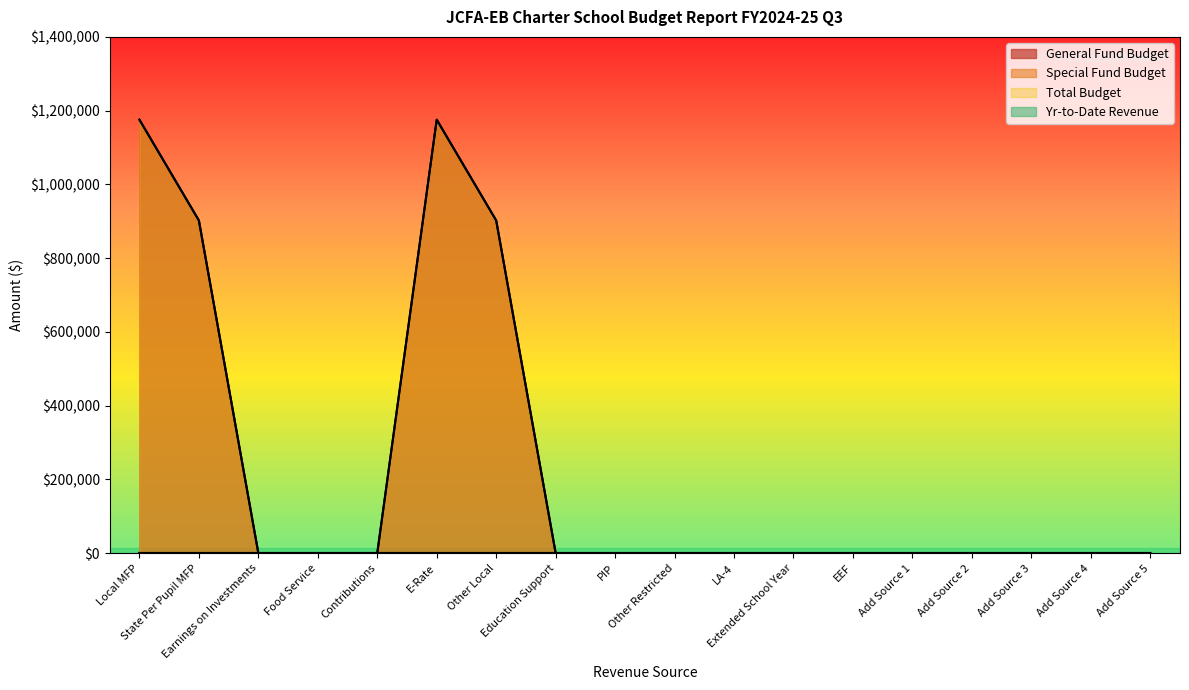

Does the chart have visible grid lines?

No